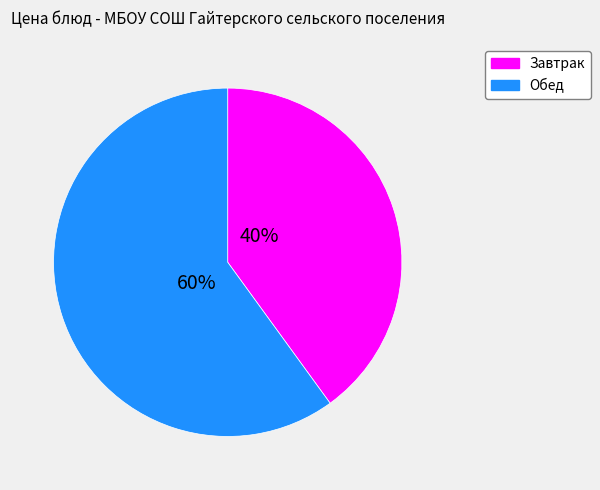

Which category has the smallest portion of the pie?

Завтрак